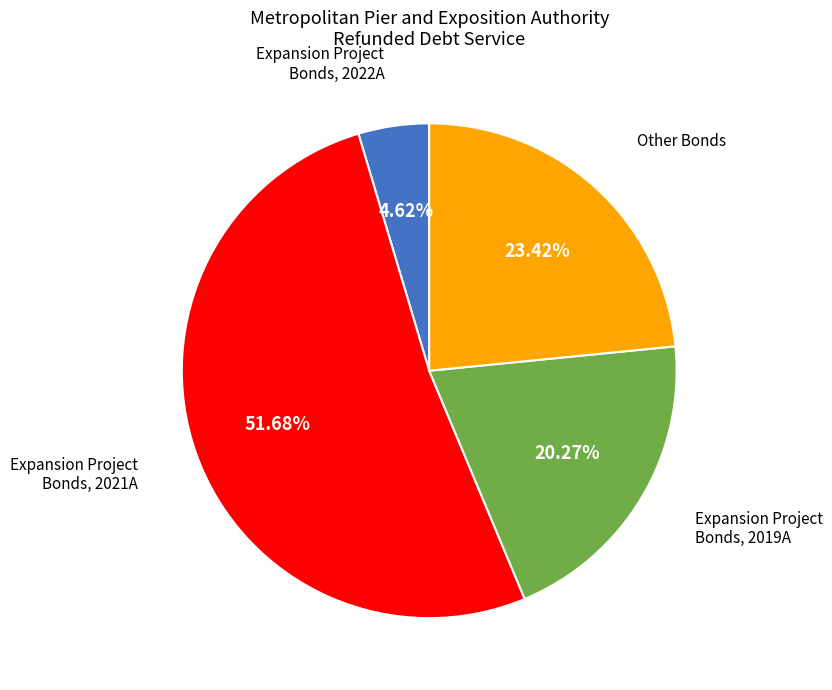

Does any single category account for the majority?

Yes